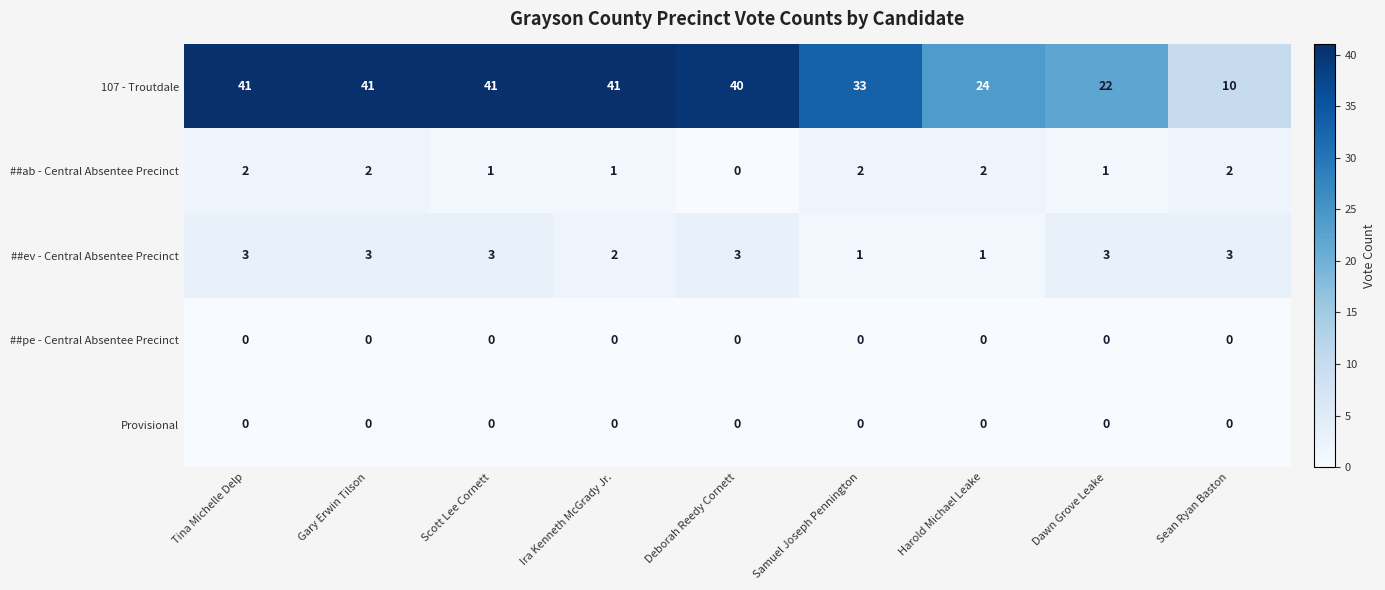

Which series has the widest spread of values?

107 - Troutdale